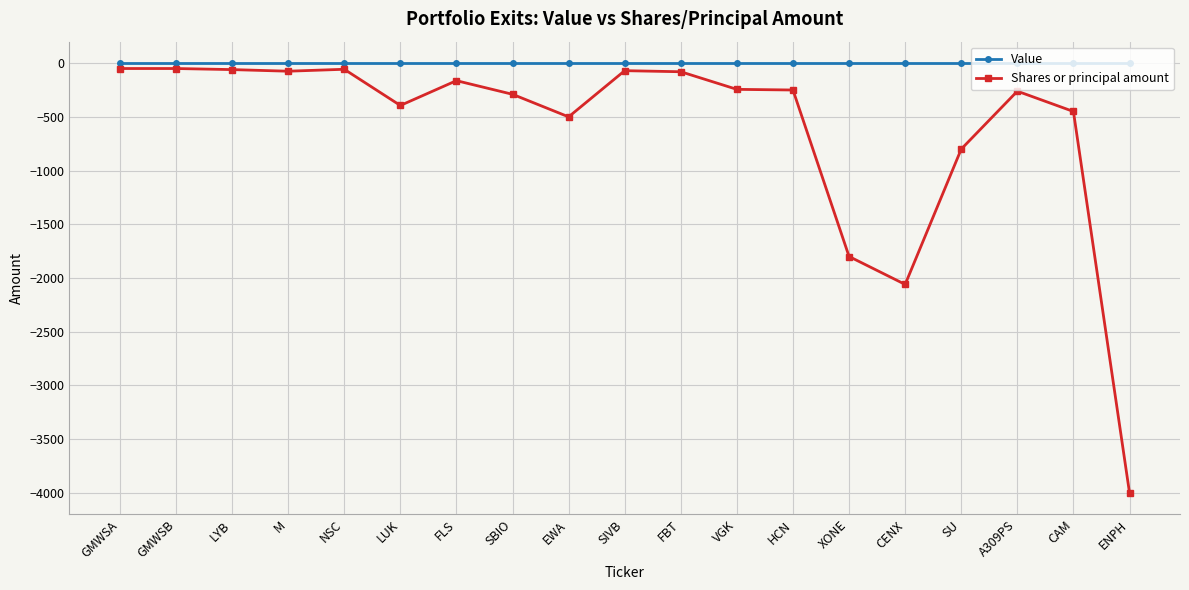

What is the spread (max minus min) of values at A309PS?

261